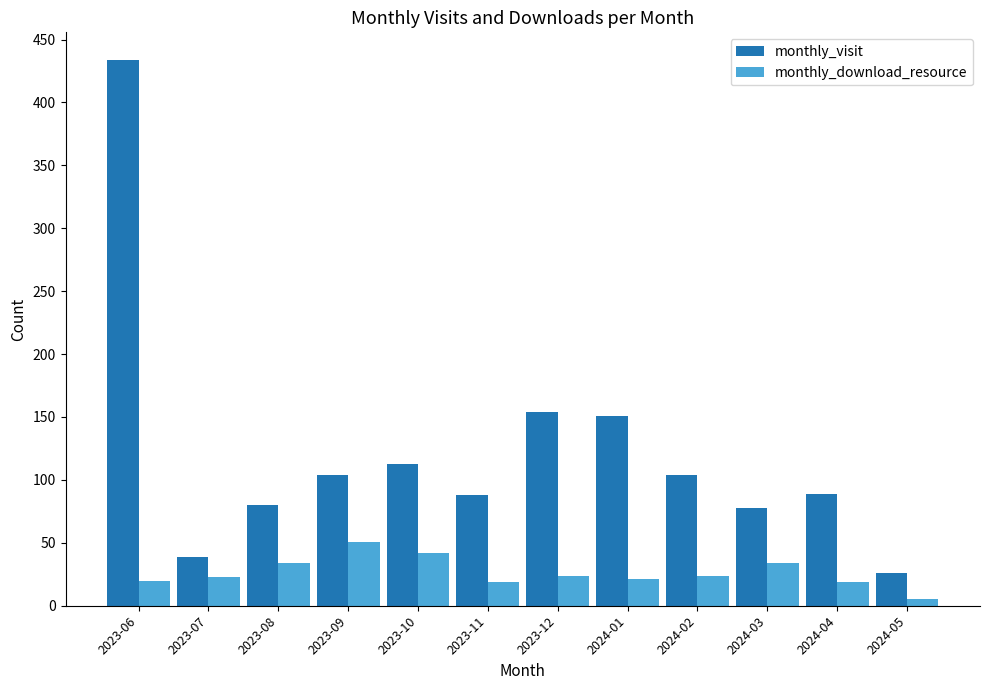

Read the monthly_download_resource value at 2023-11.

19